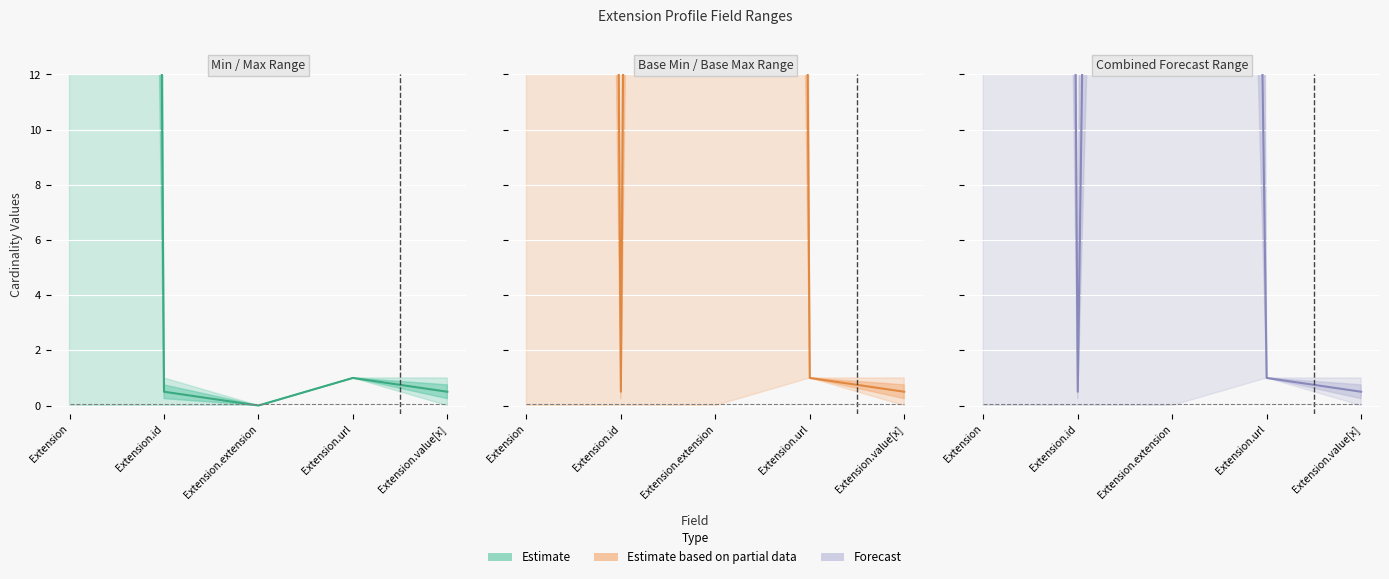

How many values in the Max_numeric series exceed 0?

4